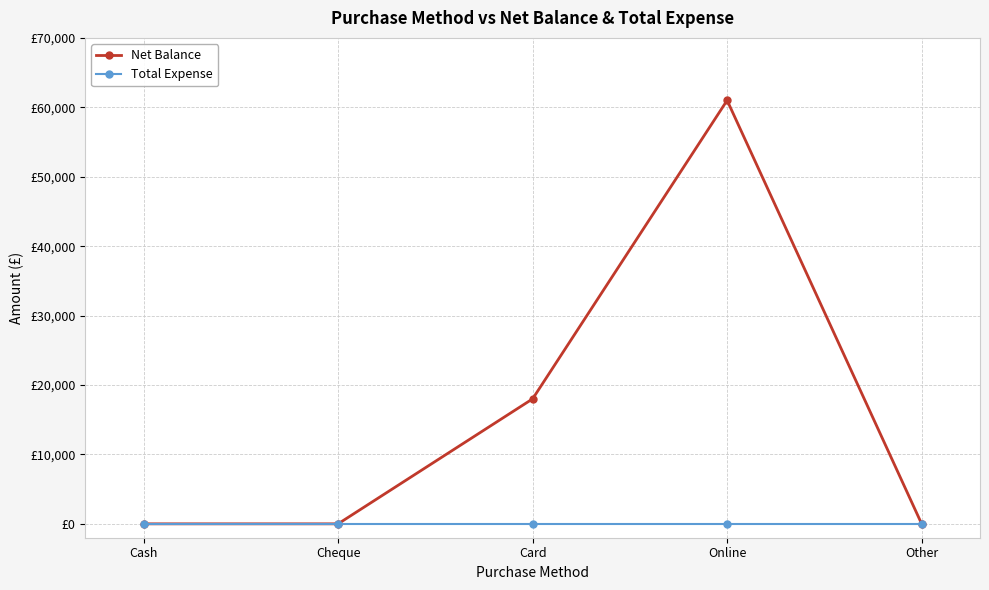

Does the chart have visible grid lines?

Yes